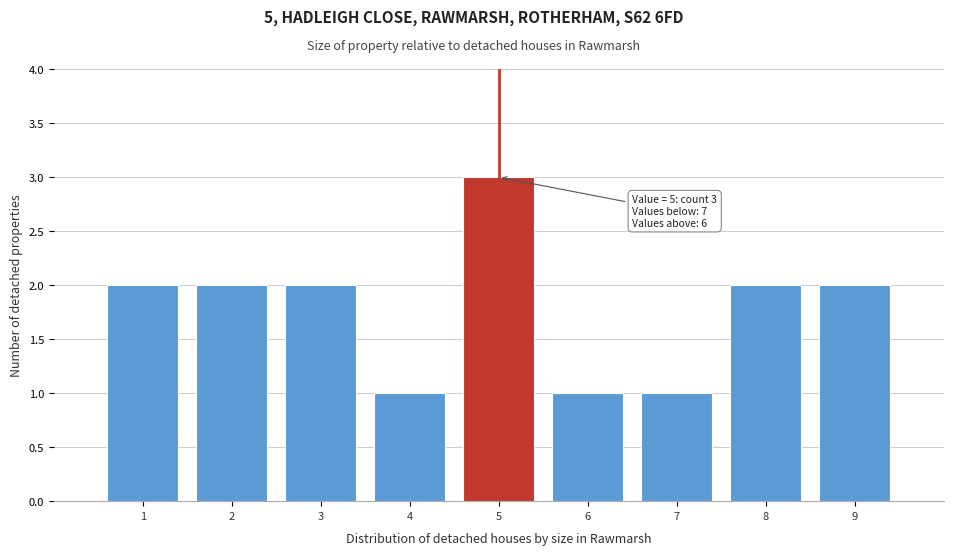

Which range on the x-axis has the tallest bar?

4.5 to 5.5